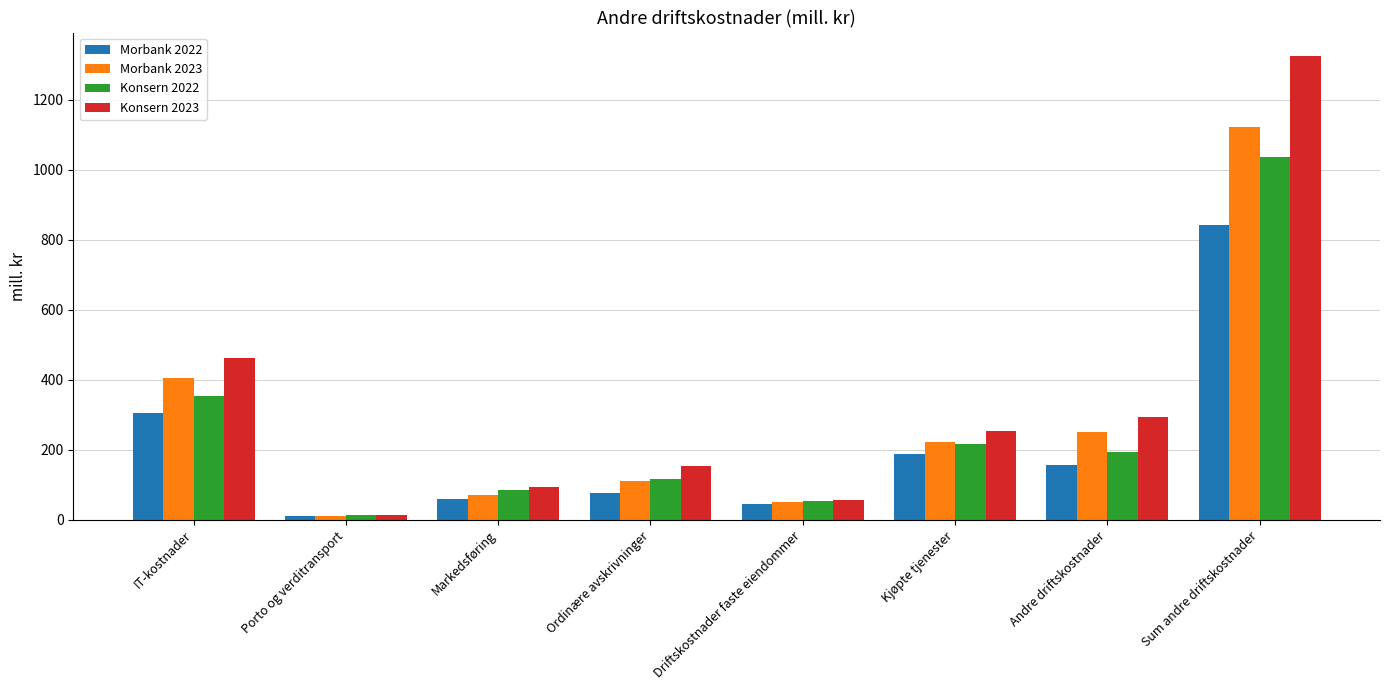

At which label does Konsern 2023 reach its minimum?

Porto og verditransport